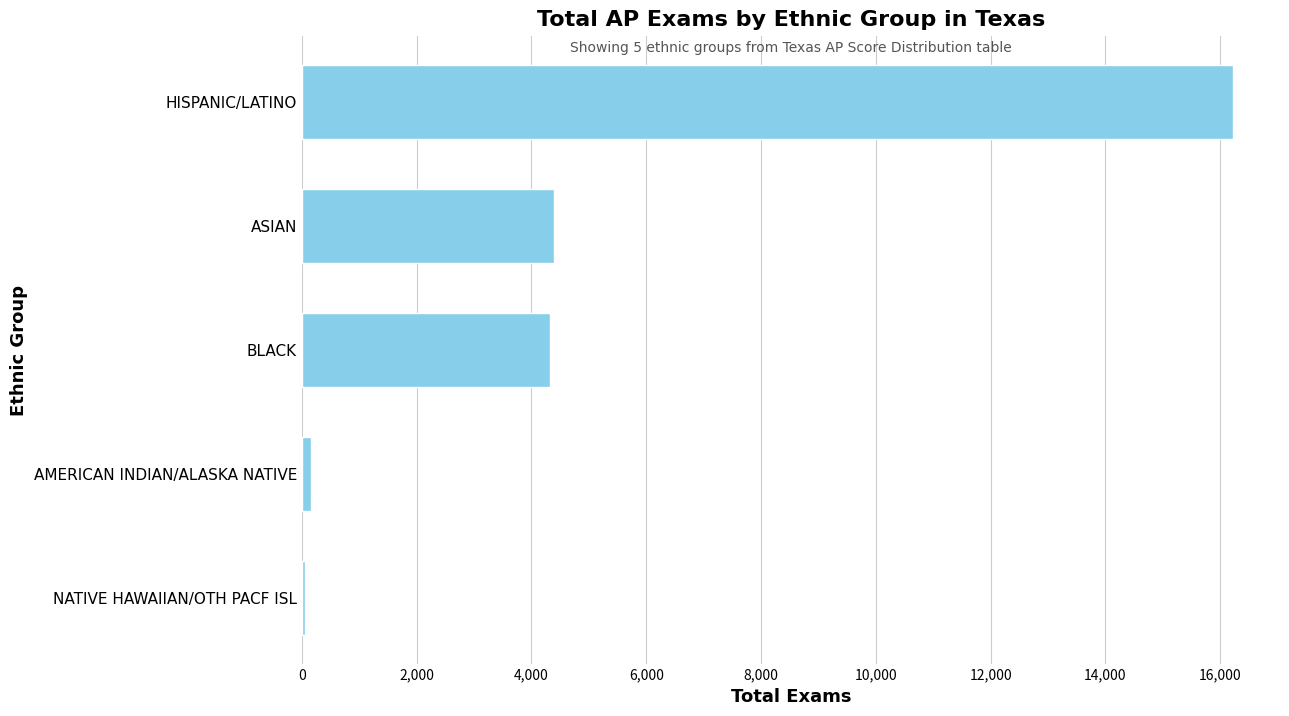

How many bars are there in total?

5